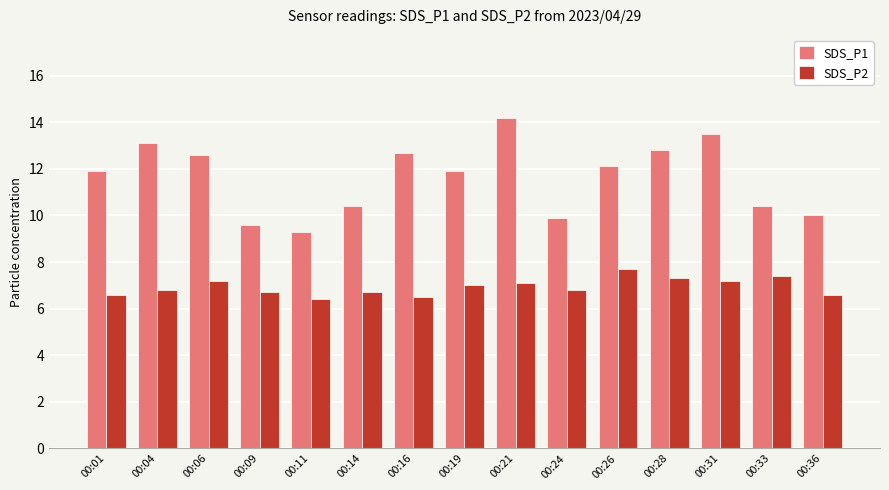

What are all the series names shown in the legend?

SDS_P1, SDS_P2